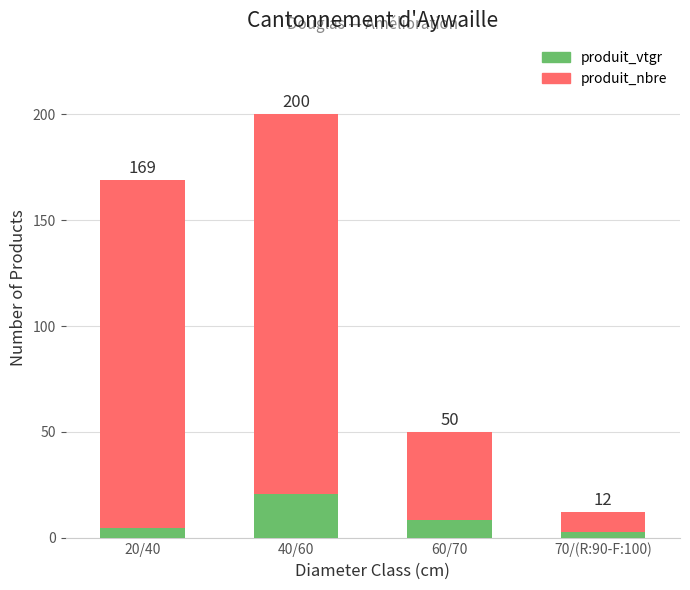

List the series in order of their peak value, highest first.

produit_nbre, produit_vtgr